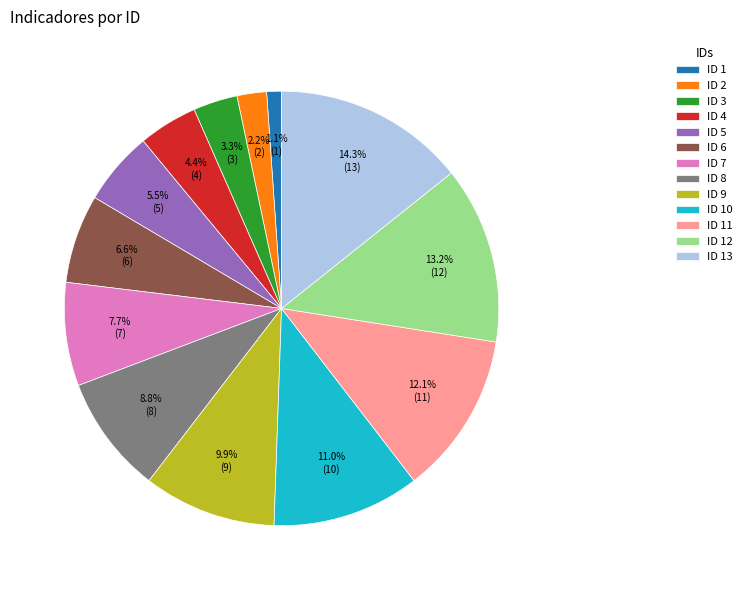

To the nearest percent, what percentage of the pie is ID 13?

14%